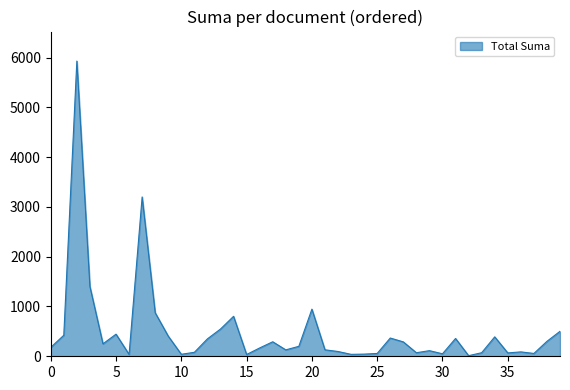

How many lines are shown in the chart?

1